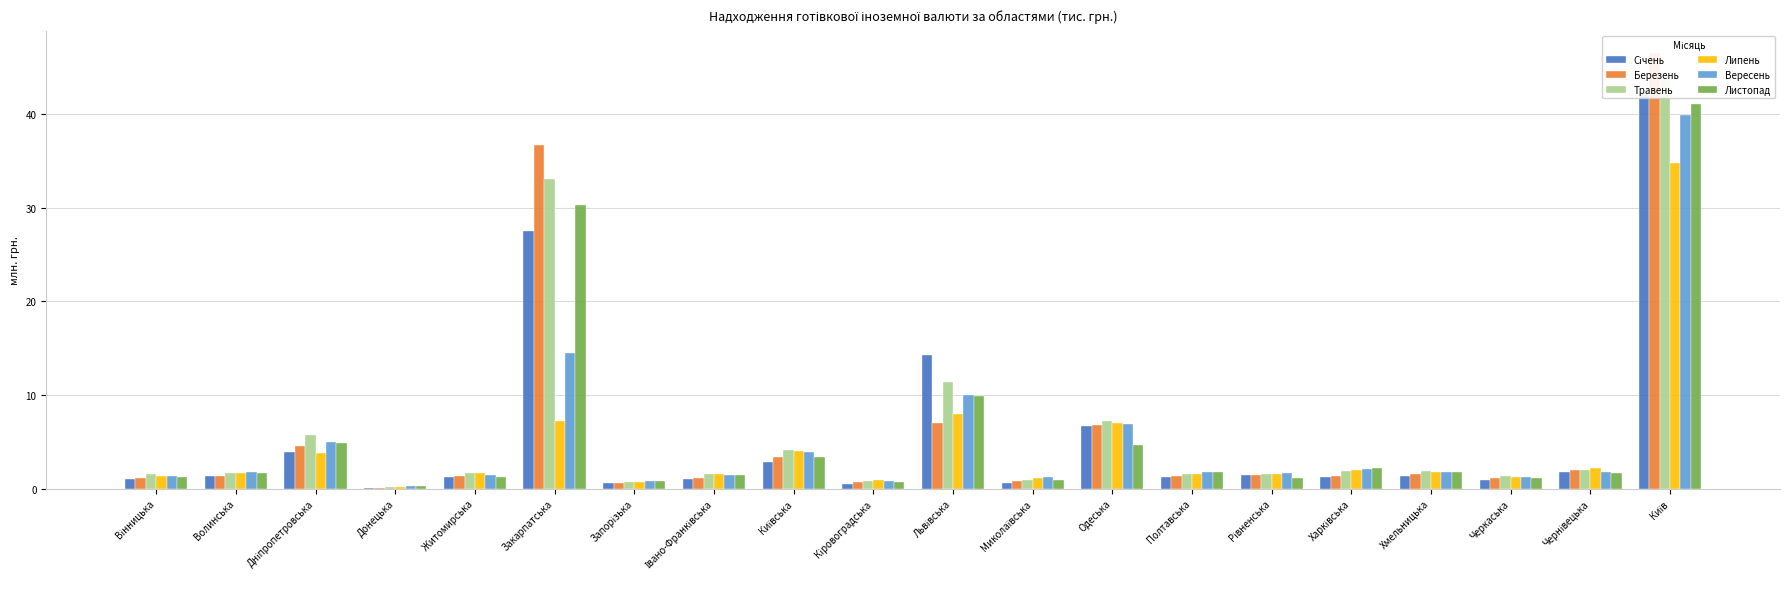

List the labels in order of Січень value, largest first.

Київ, Закарпатська, Львівська, Одеська, Дніпропетровська, Київська, Чернівецька, Рівненська, Волинська, Хмельницька, Житомирська, Харківська, Полтавська, Івано-Франківська, Вінницька, Черкаська, Миколаївська, Запорізька, Кіровоградська, Донецька